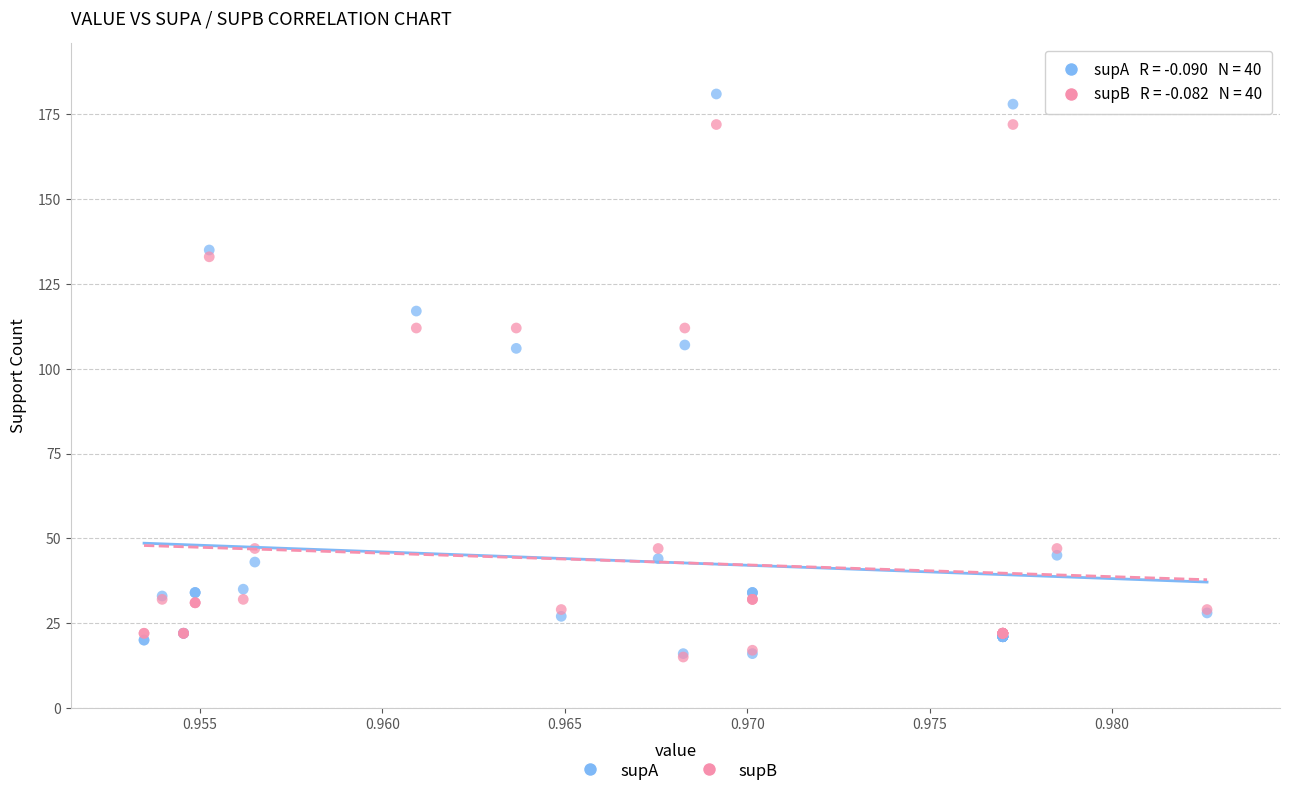

What are all the series names shown in the legend?

supA, supB